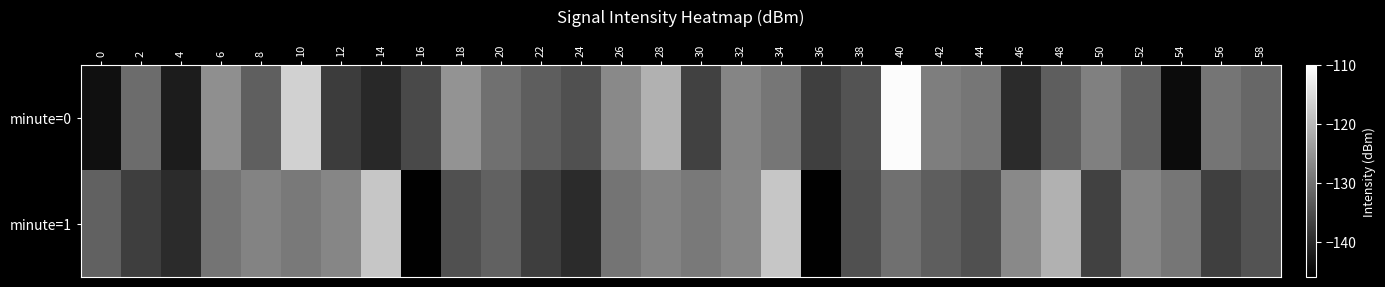

What is the difference between the highest and lowest values at 38?

0.4